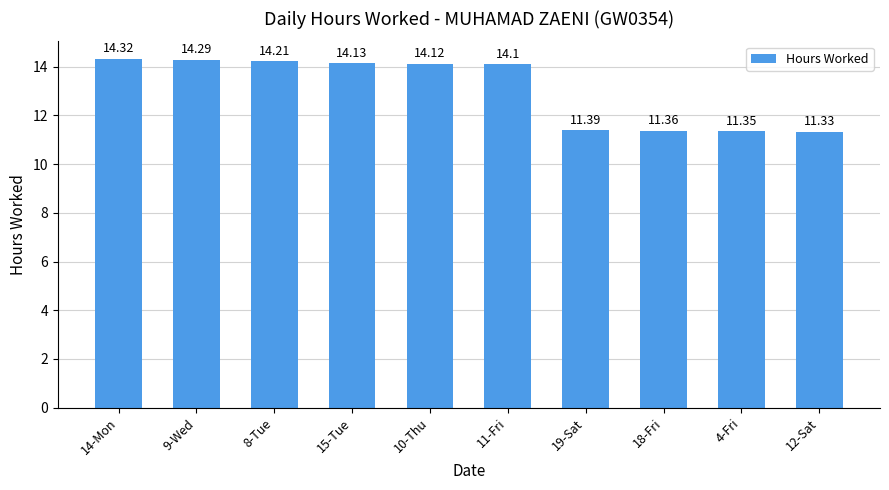

Where does the data first go above 14?

14-Mon